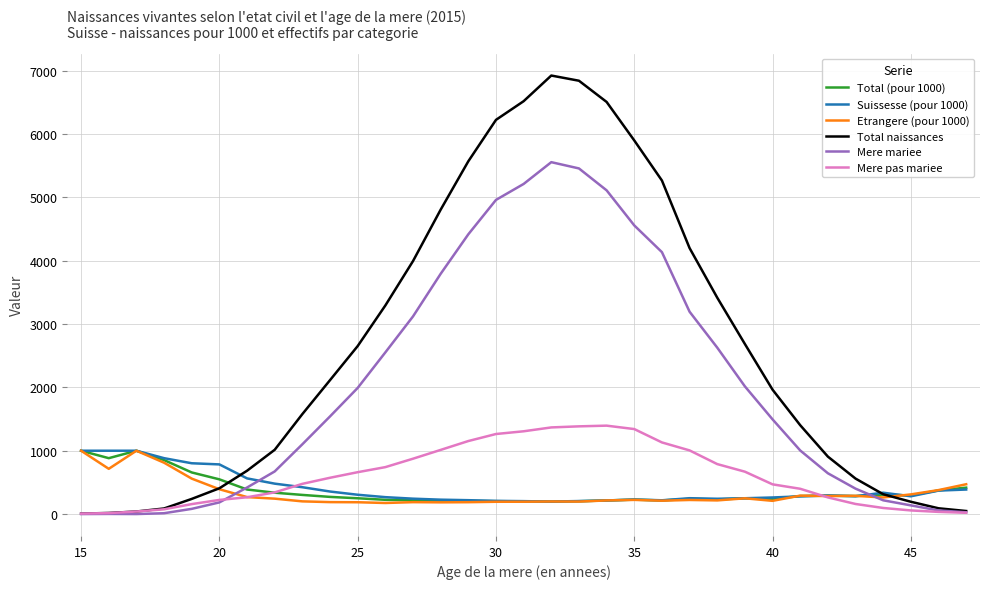

In Mere pas mariee, how many points are higher than both neighbors (excluding endpoints)?

1